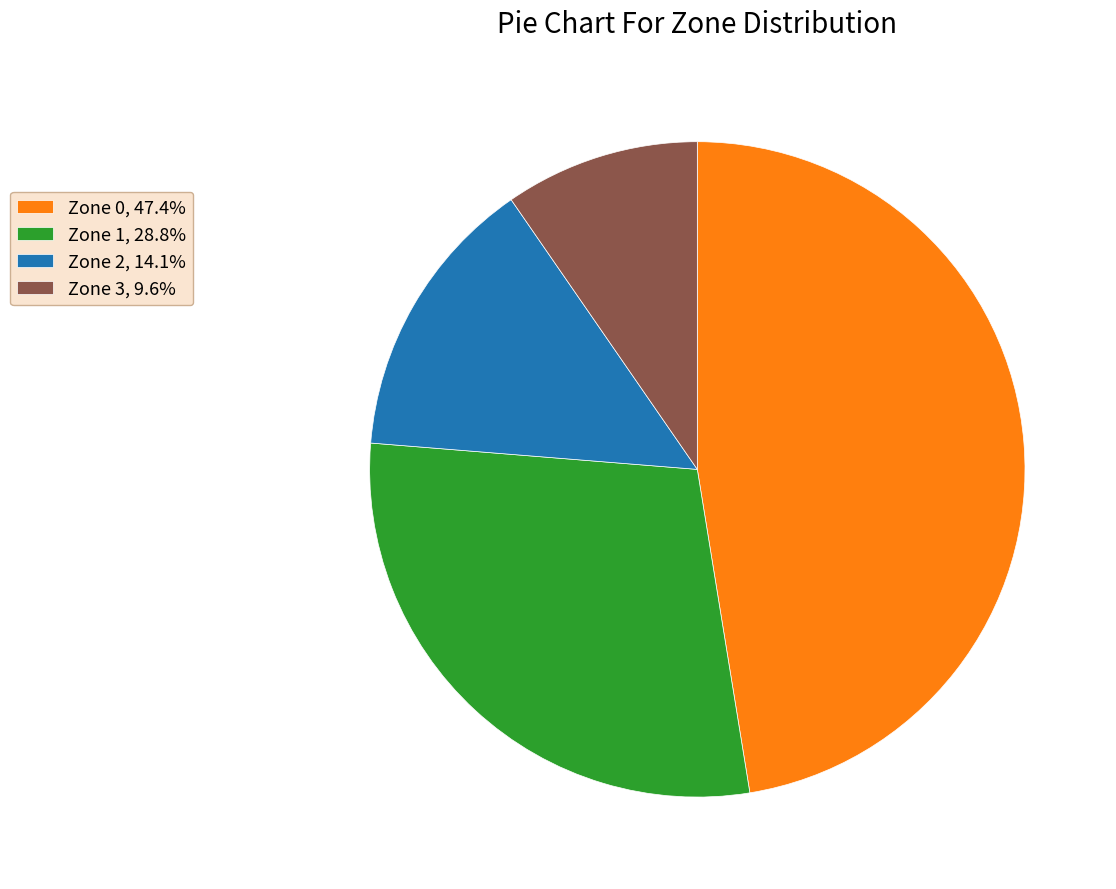

Which slice is the smallest?

Zone 3